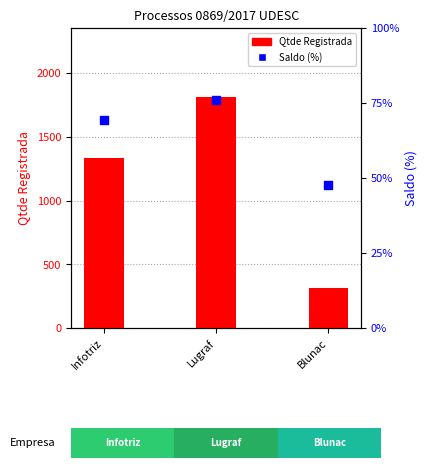

Which series has the widest spread of Y values?

Qtde Registrada